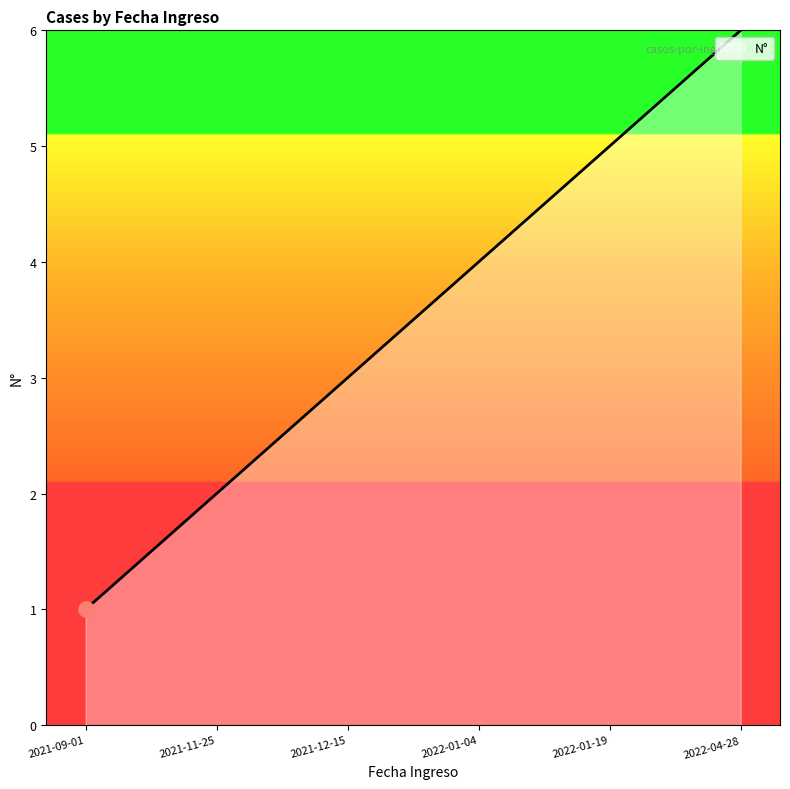

What is the ratio of the value at 2022-04-28 to the value at 2021-11-25?

3.0